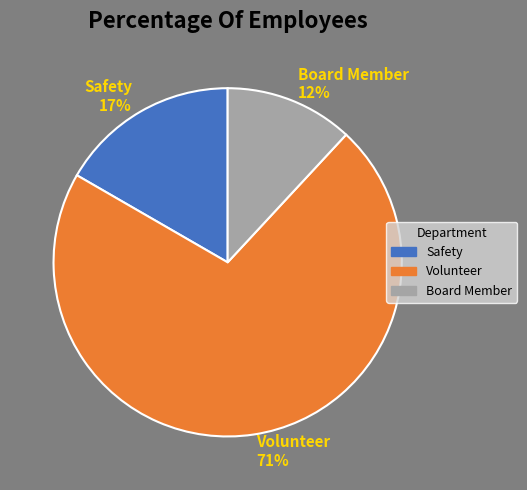

True or false: Volunteer accounts for 71% of the total.

True